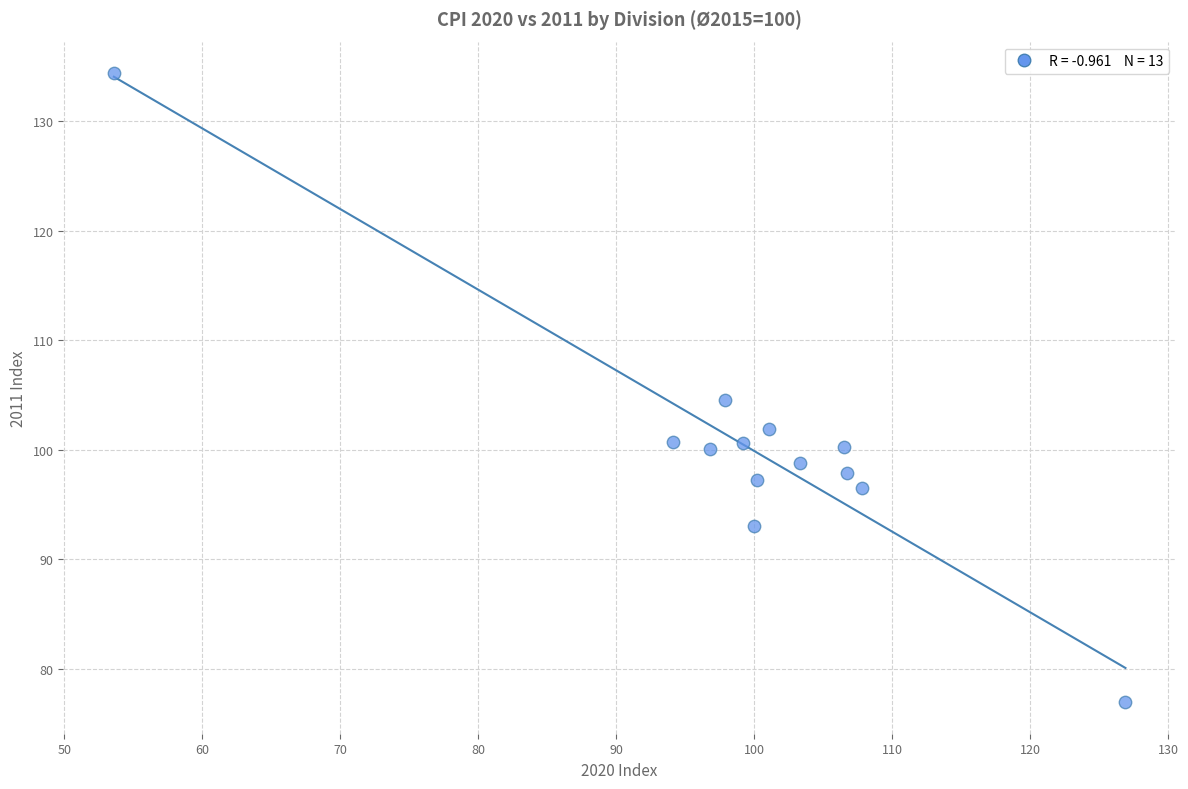

What is the range of Y values (max minus min)?

57.4